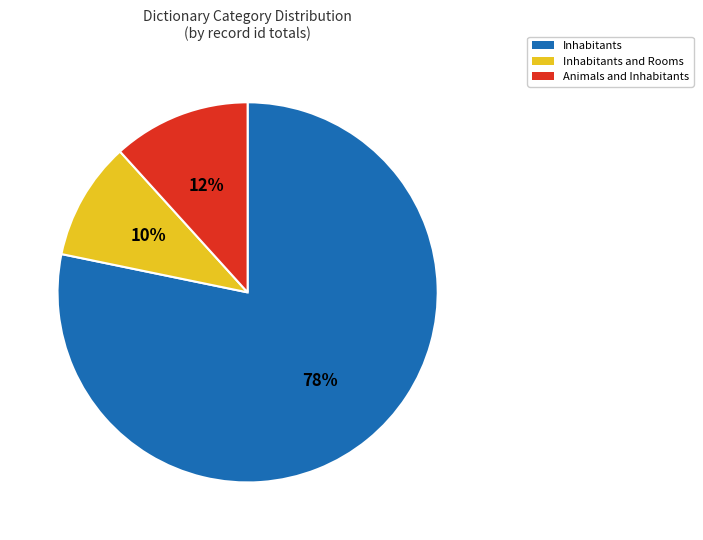

Is there a majority slice in this chart?

Yes